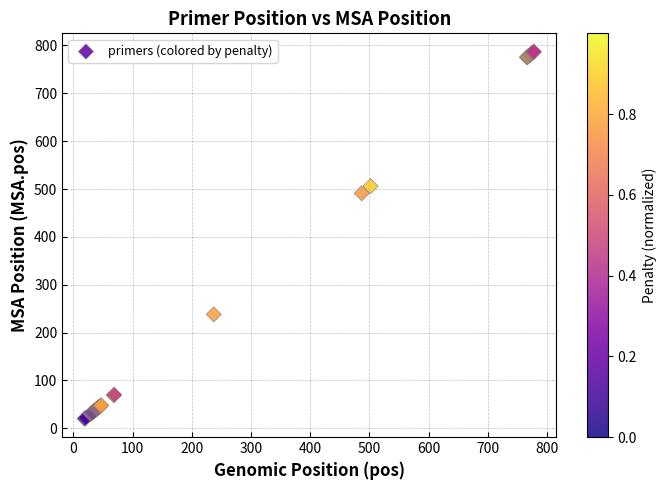

What Y value in the scatter plot is closest to 403?

491